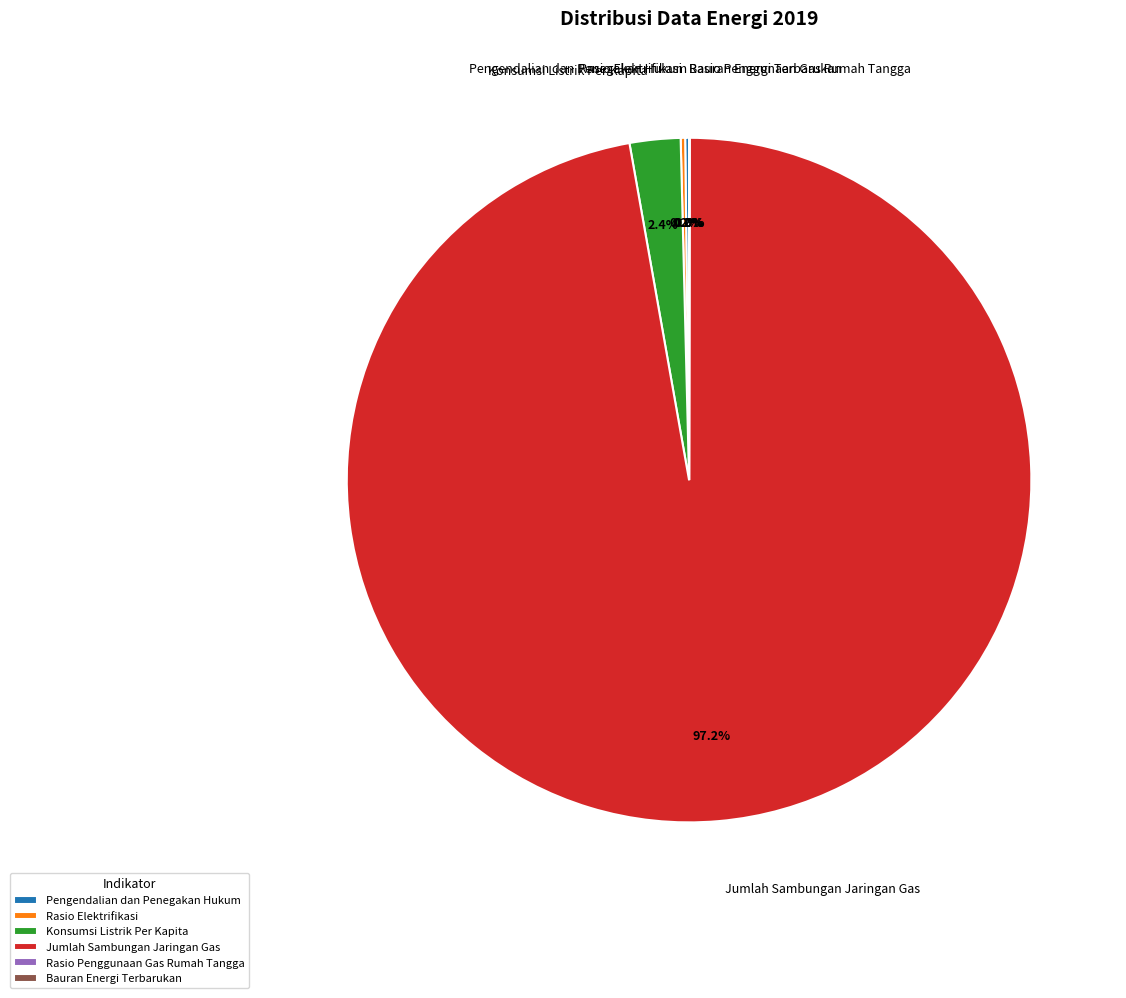

Which has a higher value, Konsumsi Listrik Per Kapita or Jumlah Sambungan Jaringan Gas?

Jumlah Sambungan Jaringan Gas